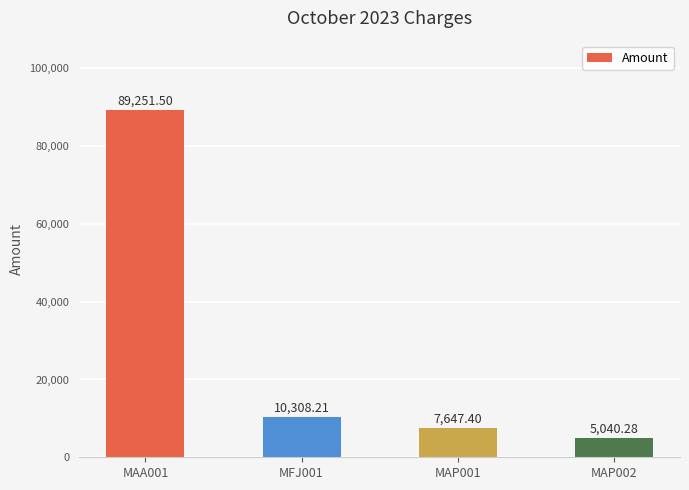

How many values exceed 10308?

2